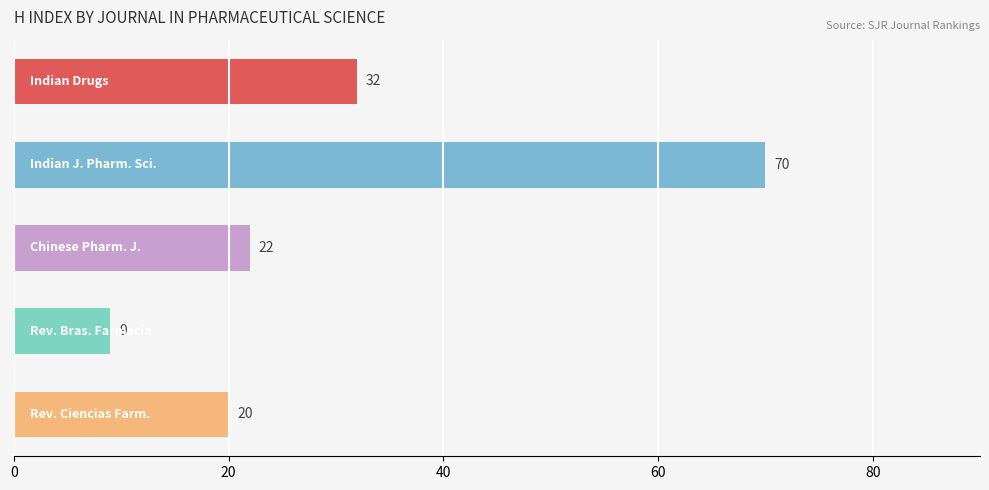

Reading top to bottom, transcribe all the data shown in this chart.

32	70	22	9	20